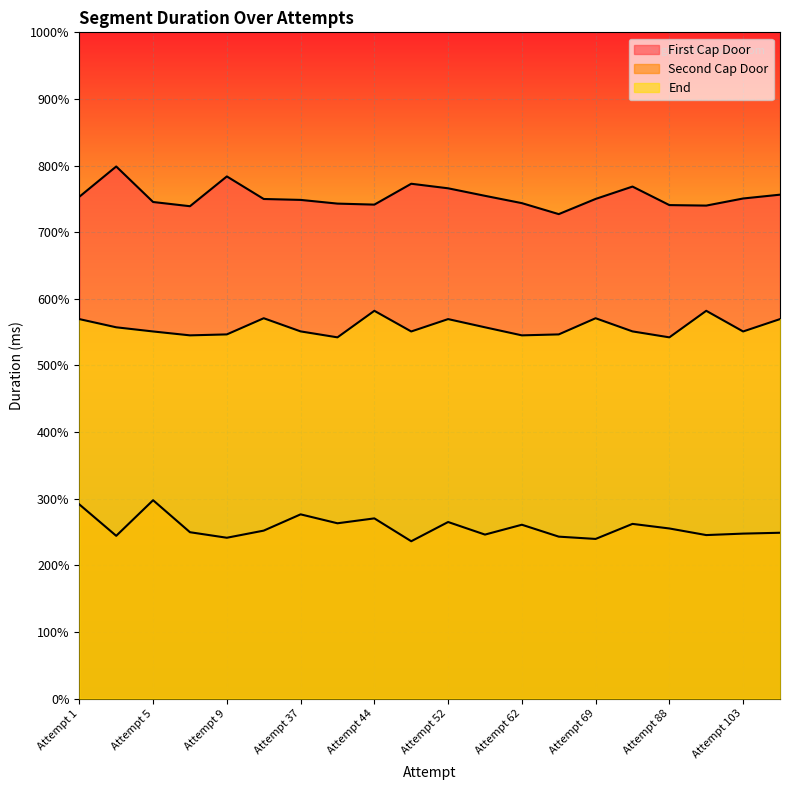

At Attempt 81, list the series in order from largest to smallest.

First Cap Door, End, Second Cap Door